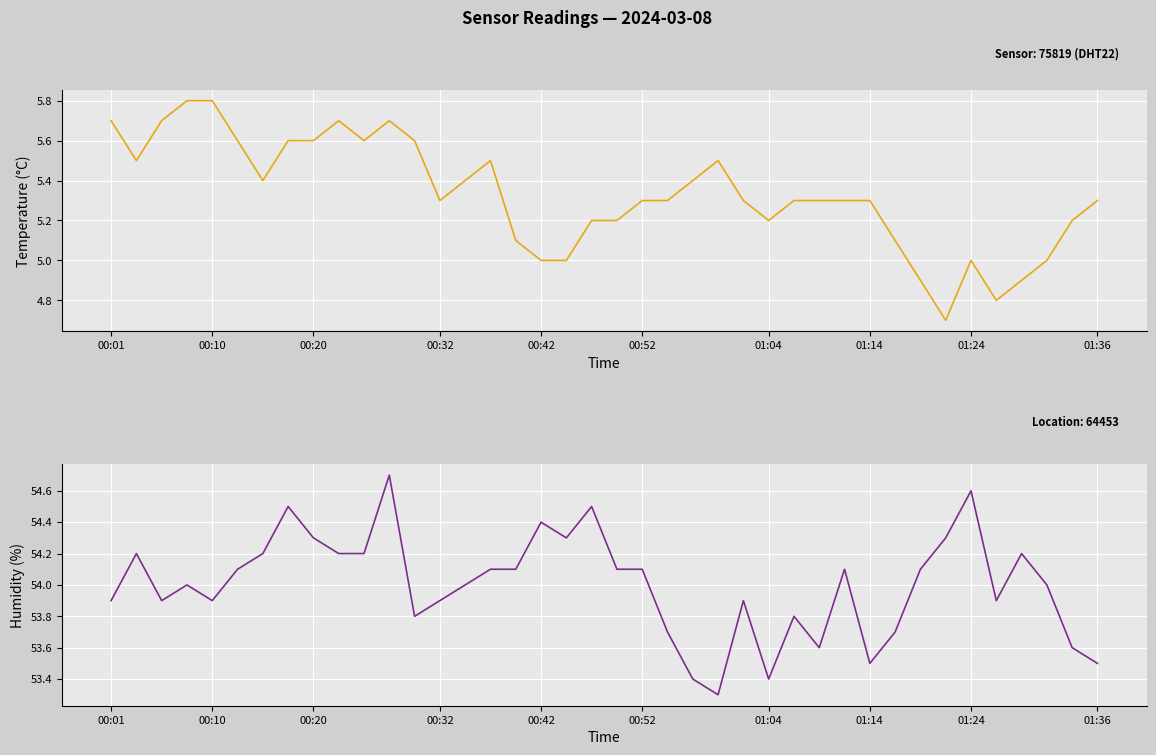

The humidity series shows 37.5 at 20. True or false?

False